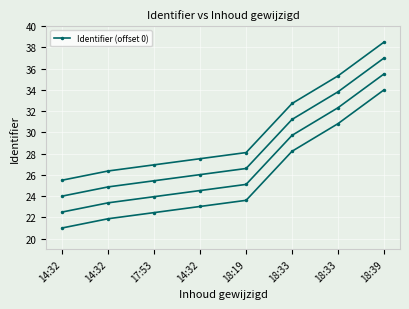

Rank the categories by value from lowest to highest.

14:32, 14:32, 17:53, 14:32, 18:19, 18:33, 18:33, 18:39